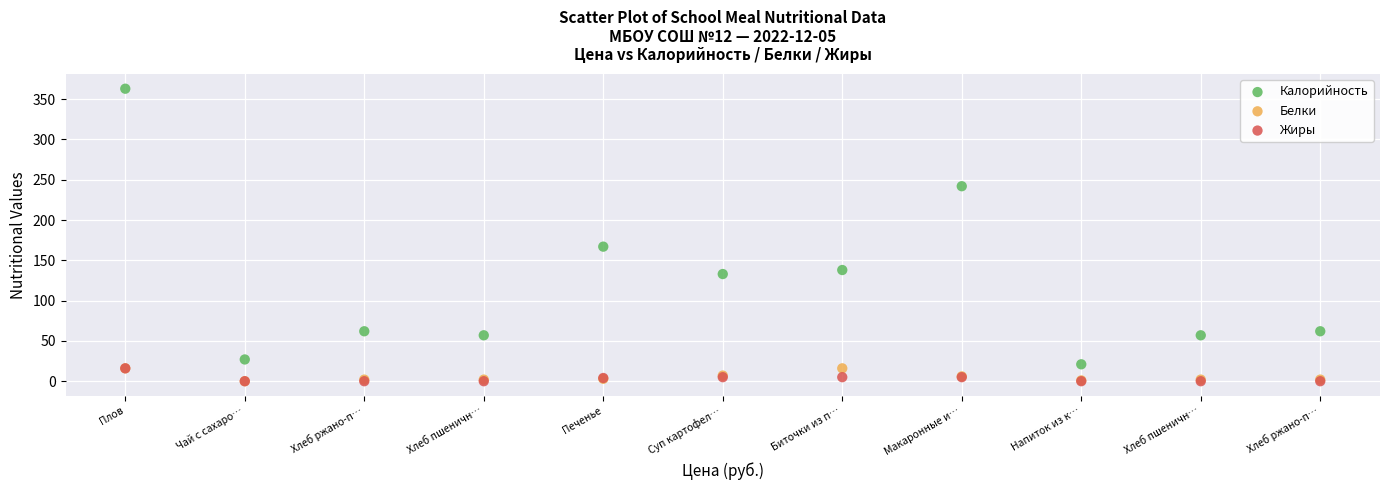

In the Калорийность series, what Y value is closest to 192?

167